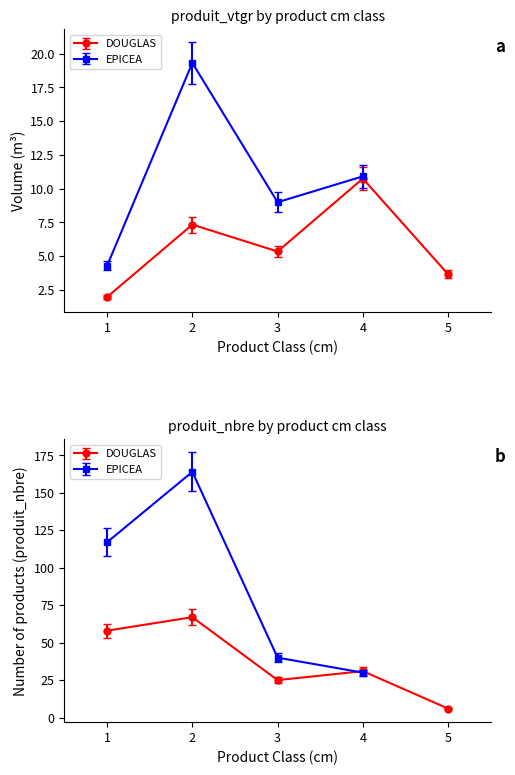

The value at 2 is 9.6. True or false?

False